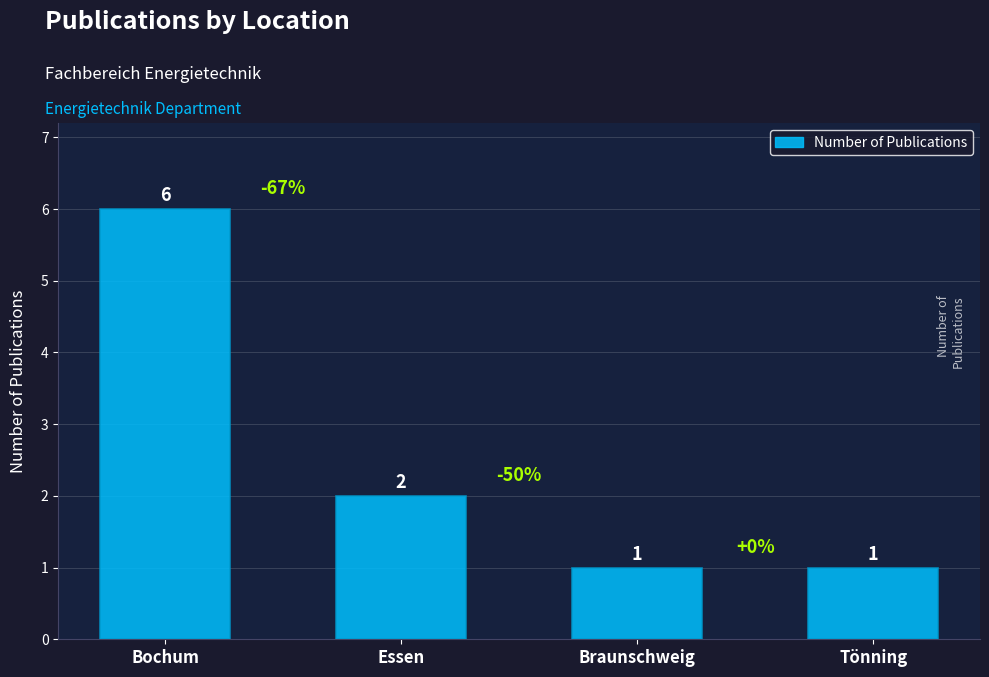

How many series are shown in this chart?

1